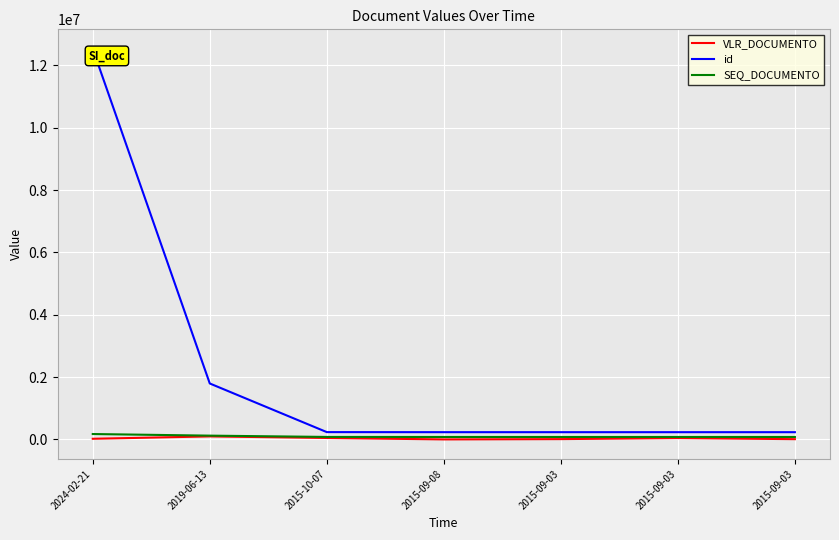

What value does the id series have at 2015-09-03?

232022.0